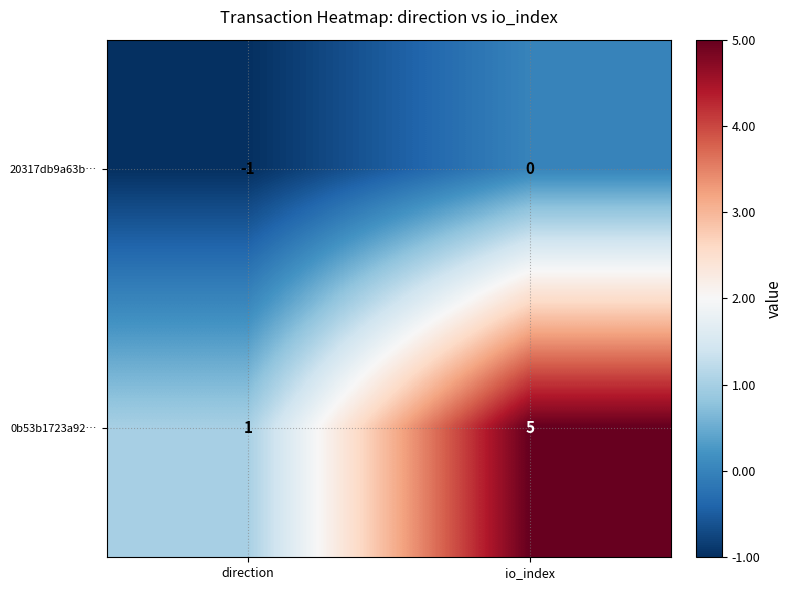

Which series changed the most between direction and io_index?

0b53b1723a92…